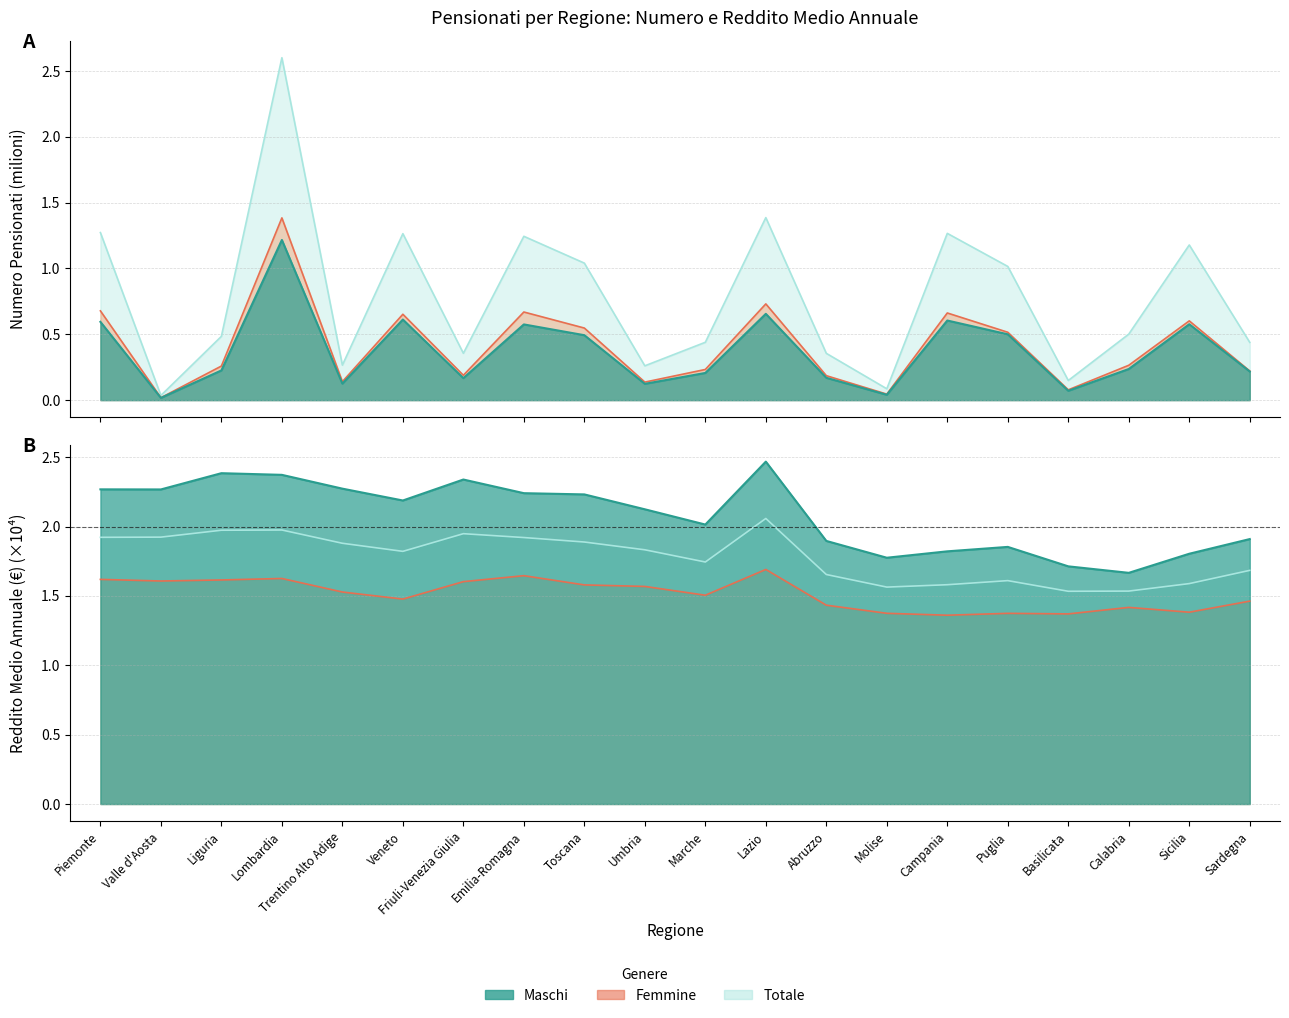

Between Friuli-Venezia Giulia and Trentino Alto Adige, which is larger?

Friuli-Venezia Giulia